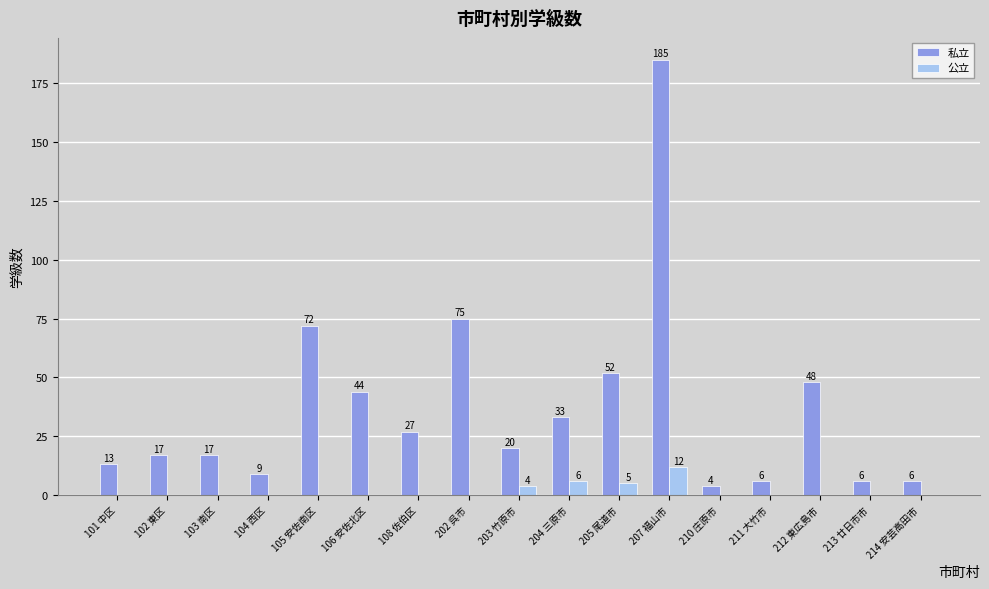

What is the total value across all series at 203 竹原市?

24